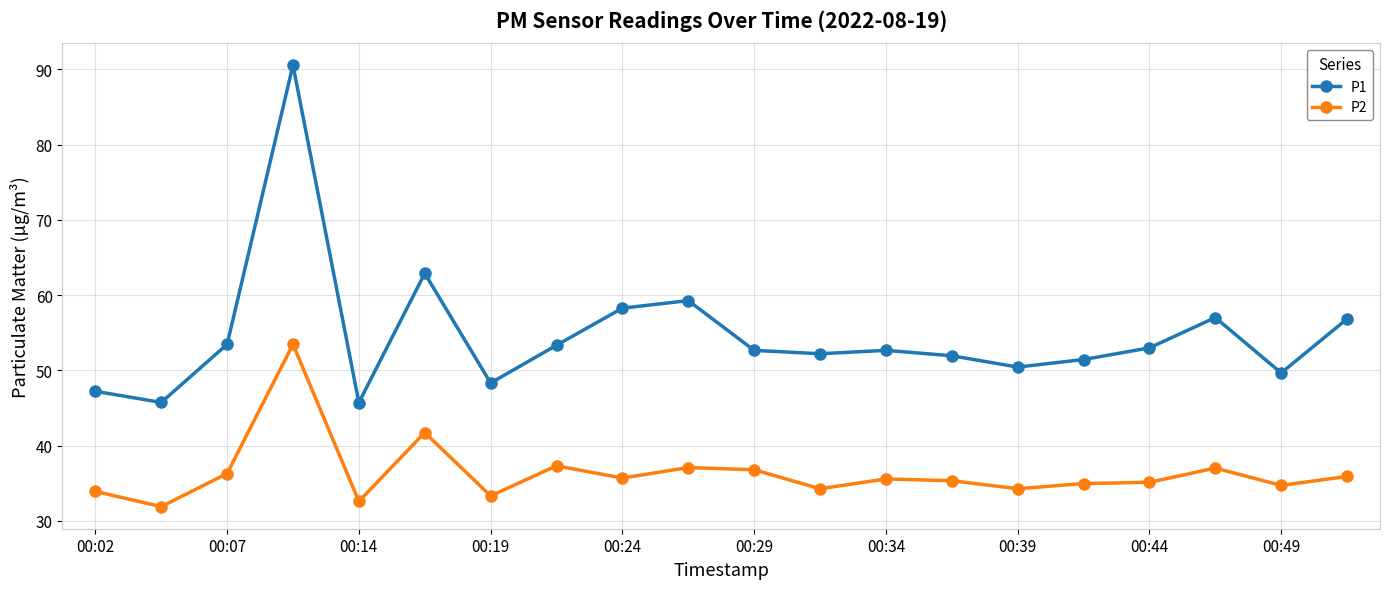

What is the maximum value for P1?

90.6